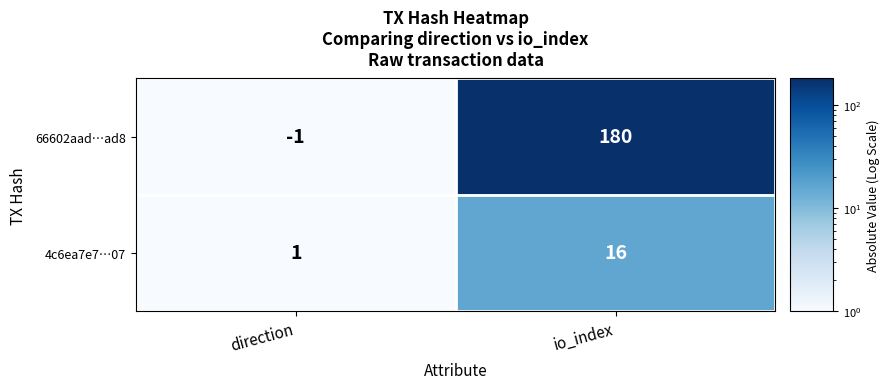

What is the difference between the 4c6ea7e7…07 values at direction and io_index?

15